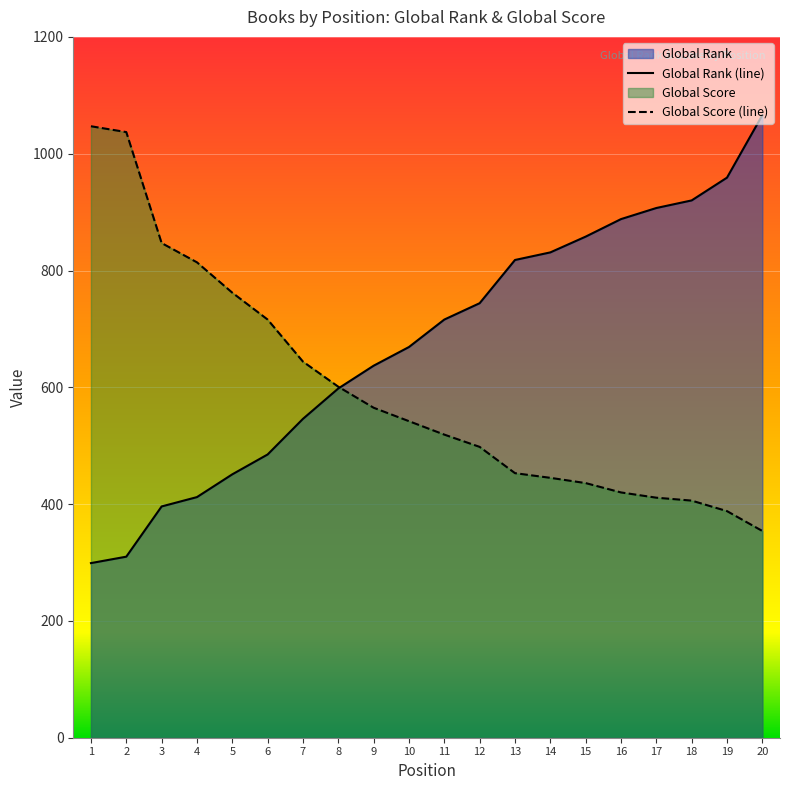

What are all the series names shown in the legend?

Global Rank, Global Score